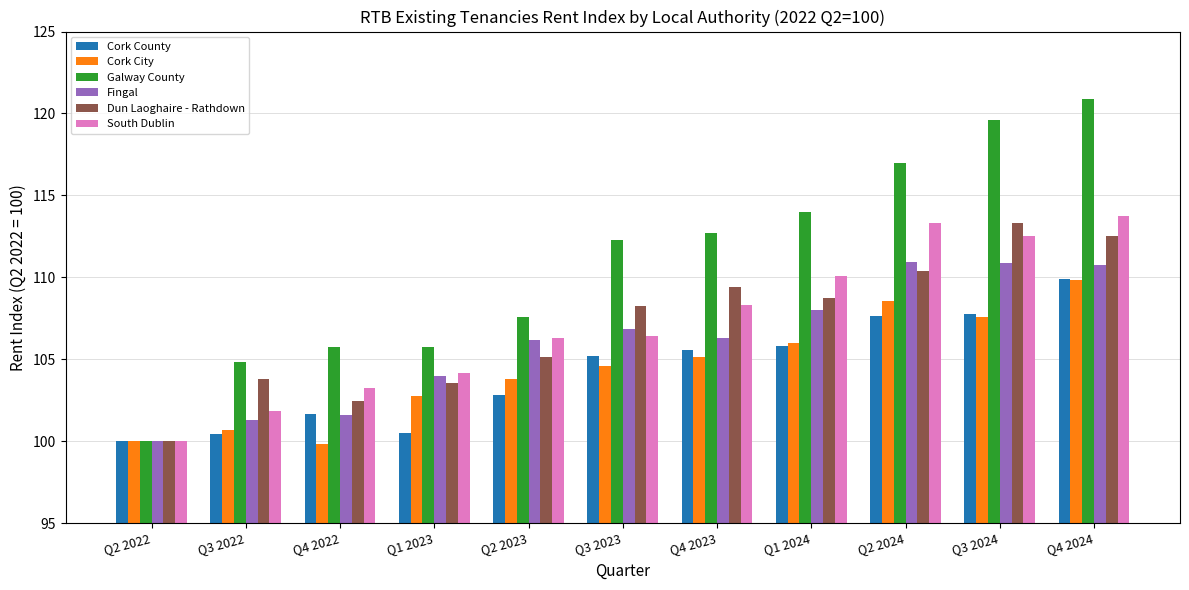

True or false: Cork City has a value of 177.8 at Q3 2024.

False